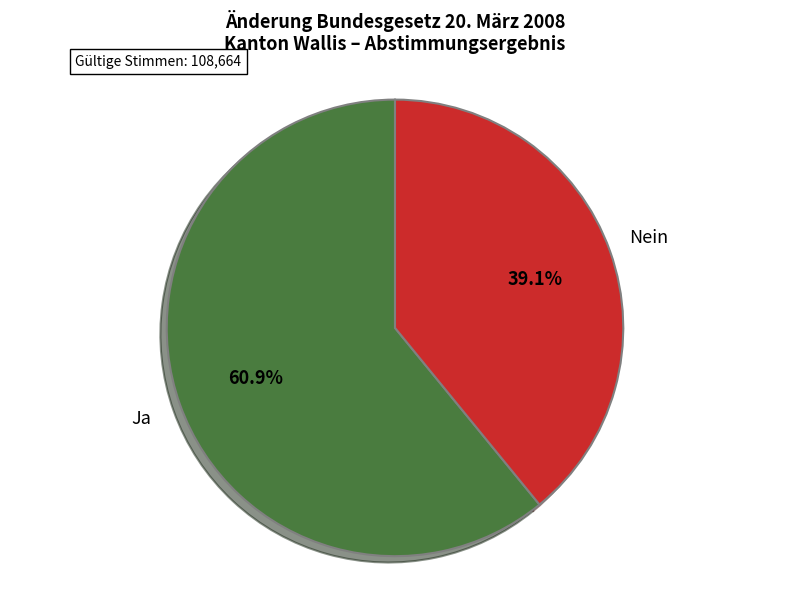

Is there any slice that represents more than half of the pie?

Yes